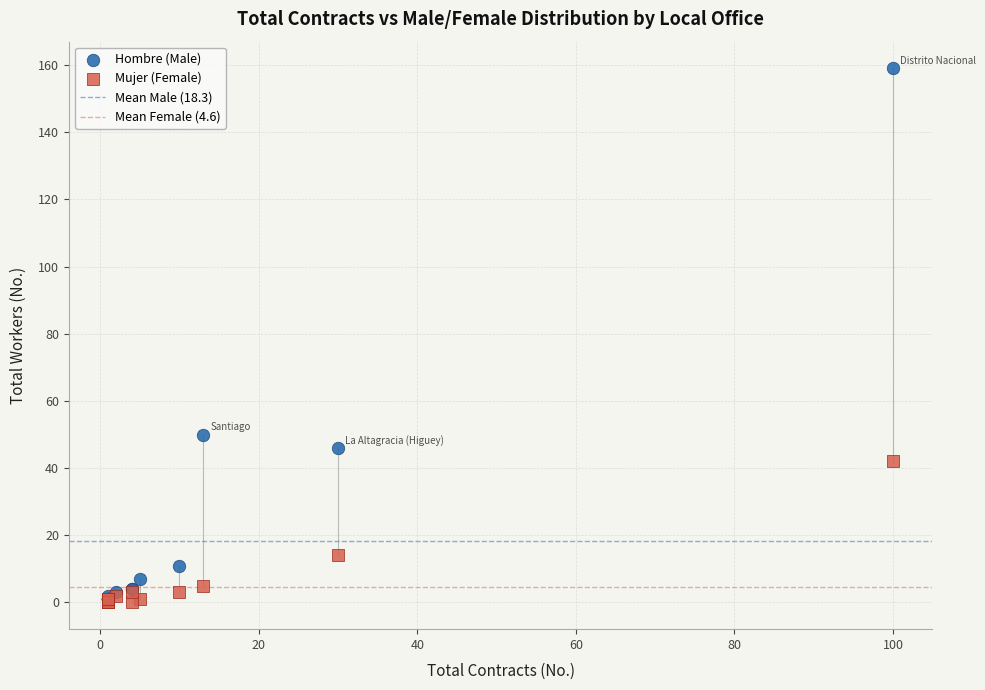

In the Mujer (Female) series, what Y value is closest to 21?

14